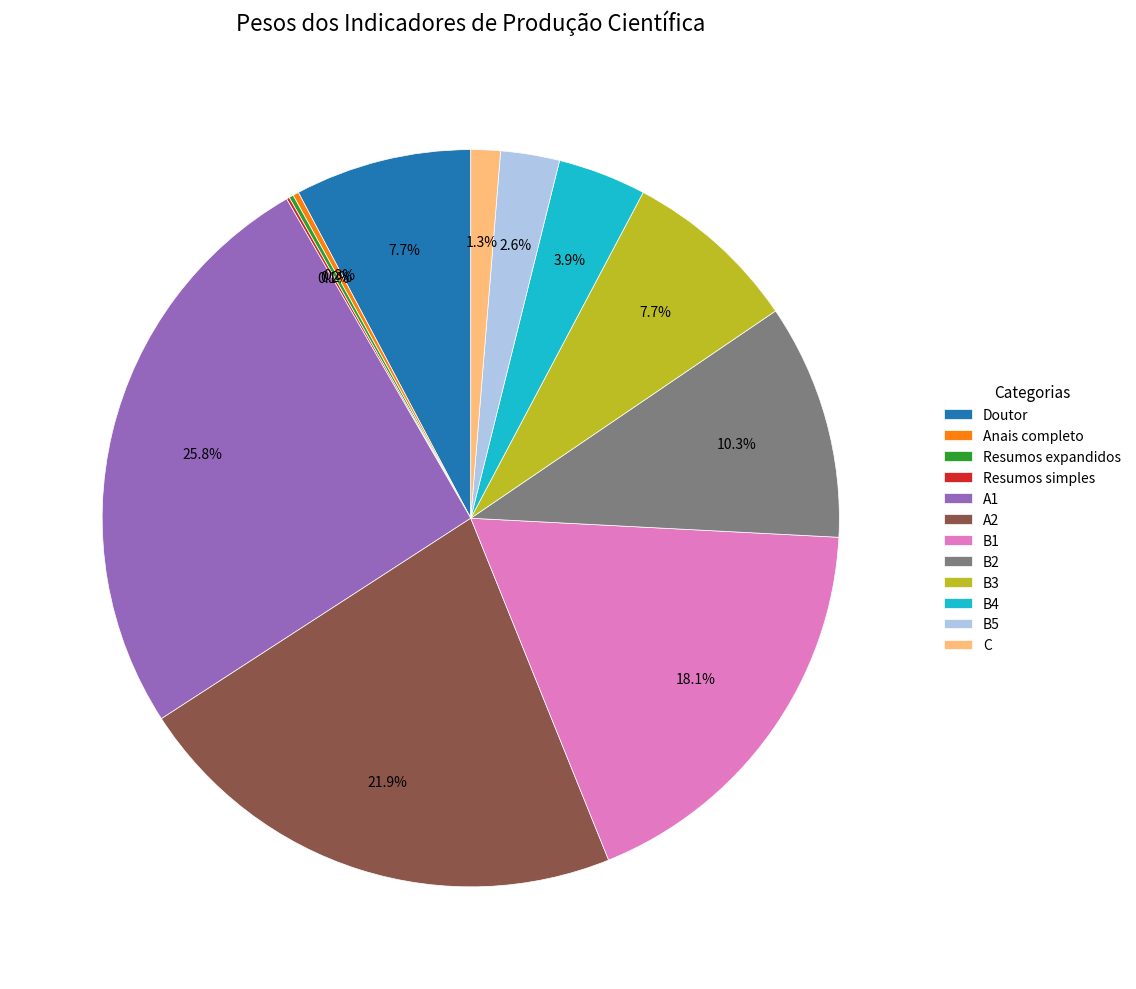

What percentage is NOT represented by B1?

81.9%